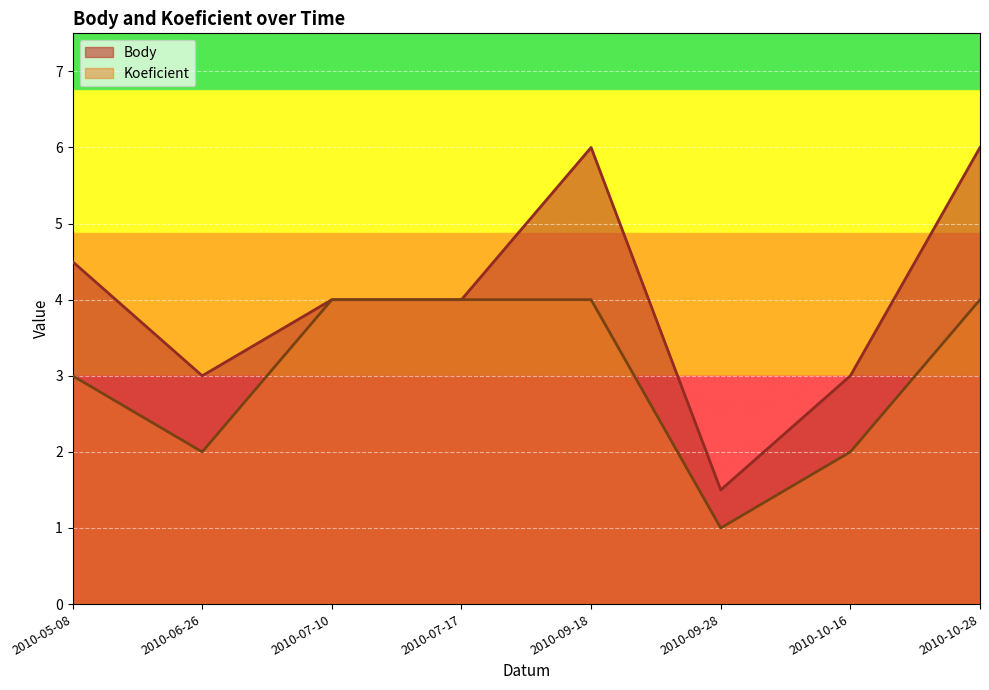

Which series has the largest total across all categories?

Body